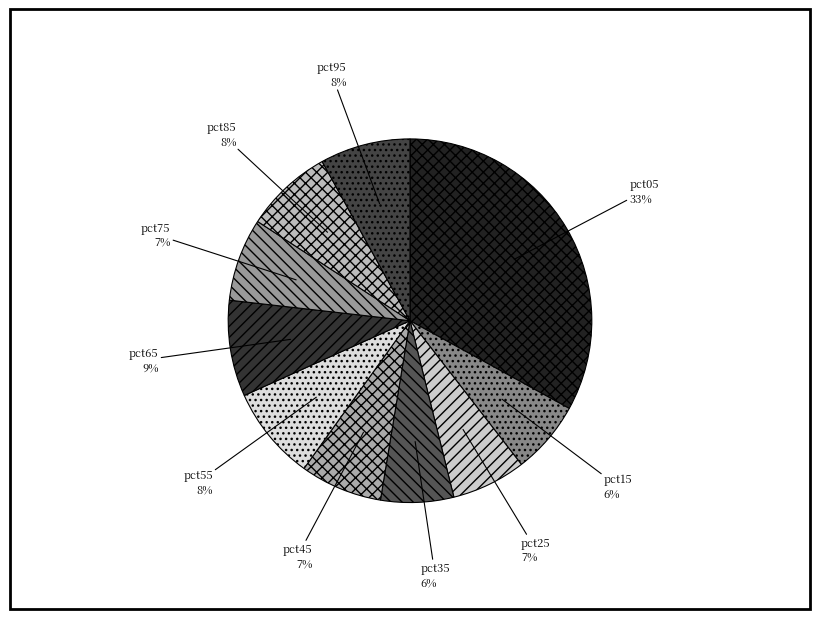

Count the number of slices in the pie.

10